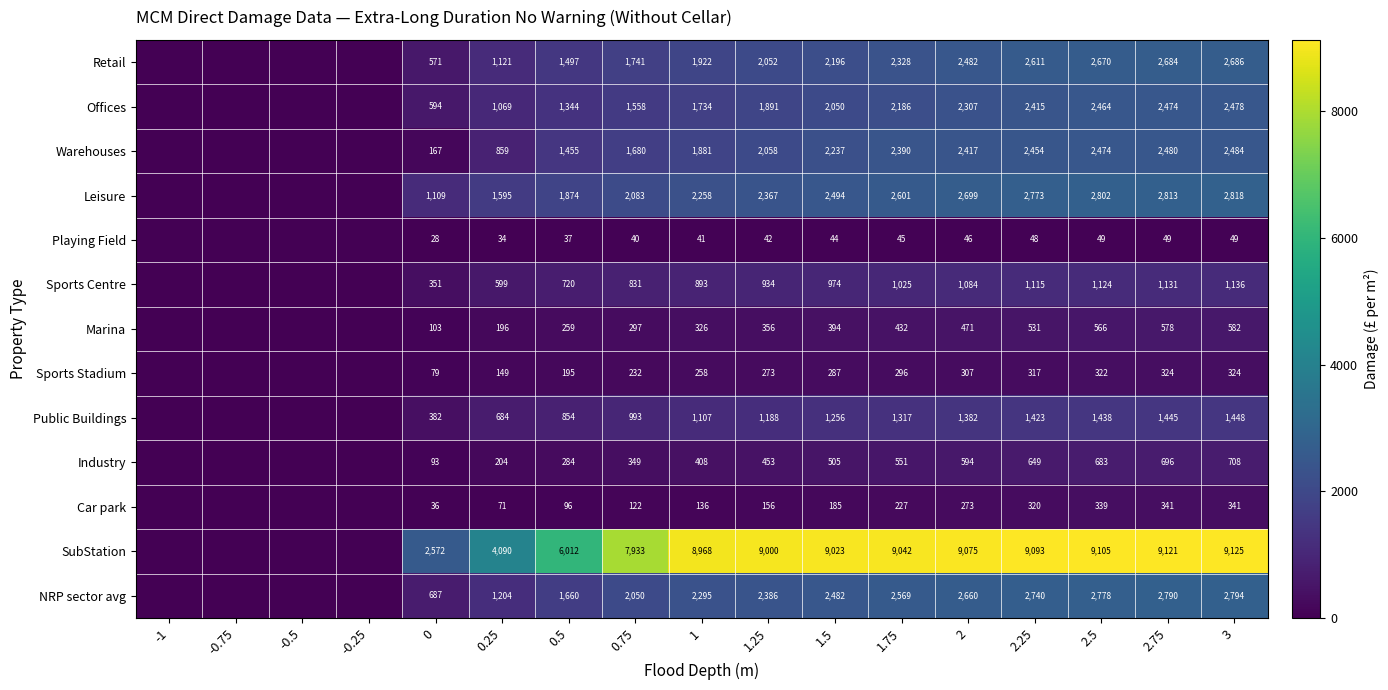

At 0, list the series in order from smallest to largest.

Playing Field, Car park, Sports Stadium, Industry, Marina, Warehouses, Sports Centre, Public Buildings, Retail, Offices, NRP sector avg, Leisure, SubStation